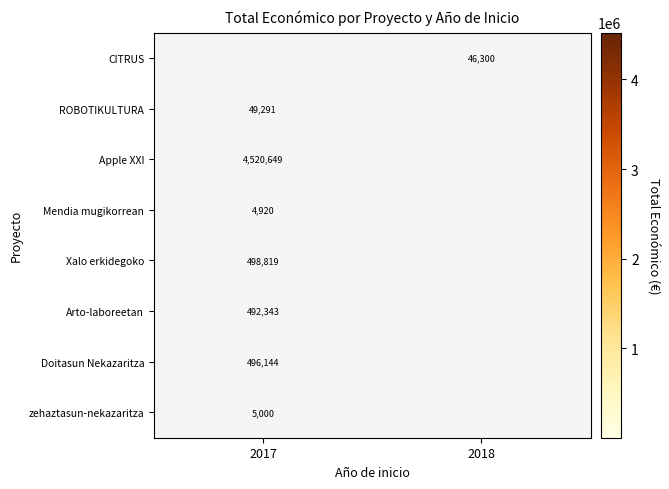

What is the maximum value shown in the chart?

4520649.0